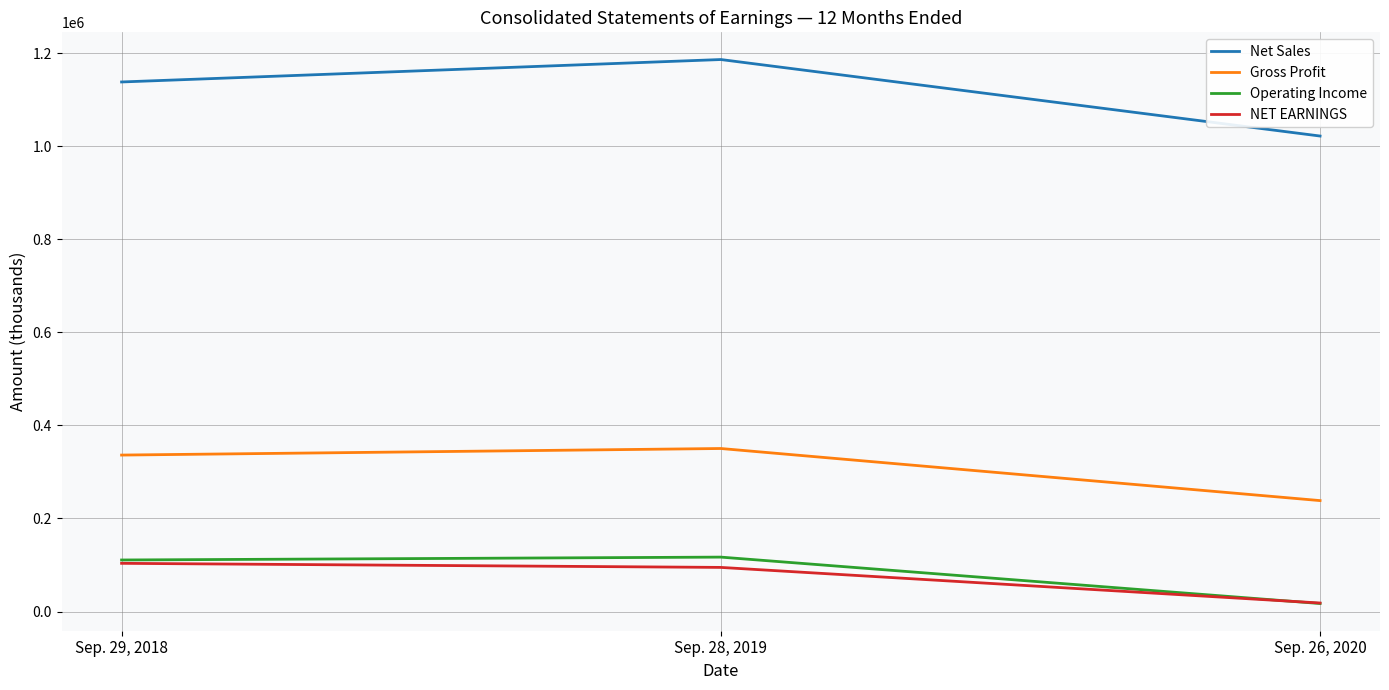

What is the total value across all series at Sep. 29, 2018?

1688922